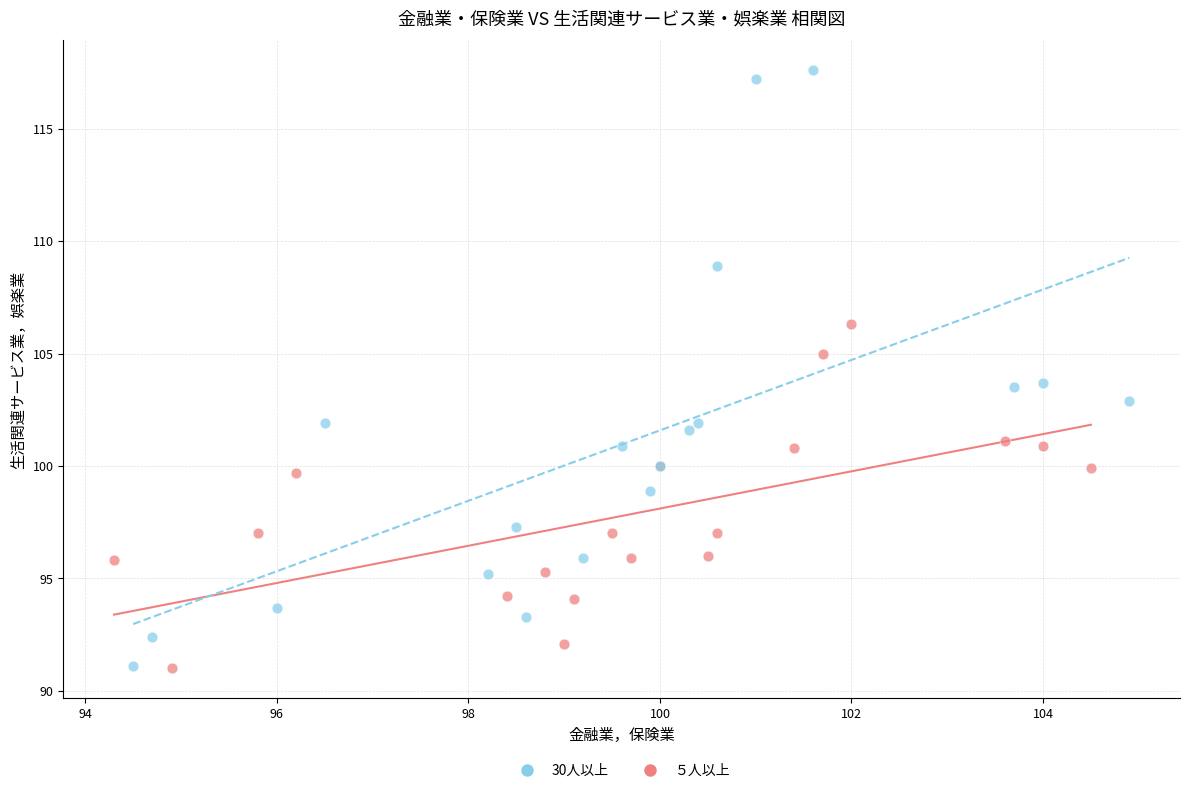

Which series reaches the maximum Y coordinate?

30人以上